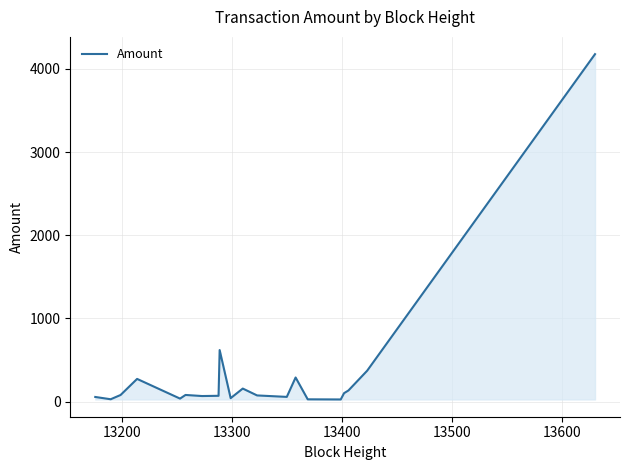

What is the maximum value shown in the chart?

4177.0